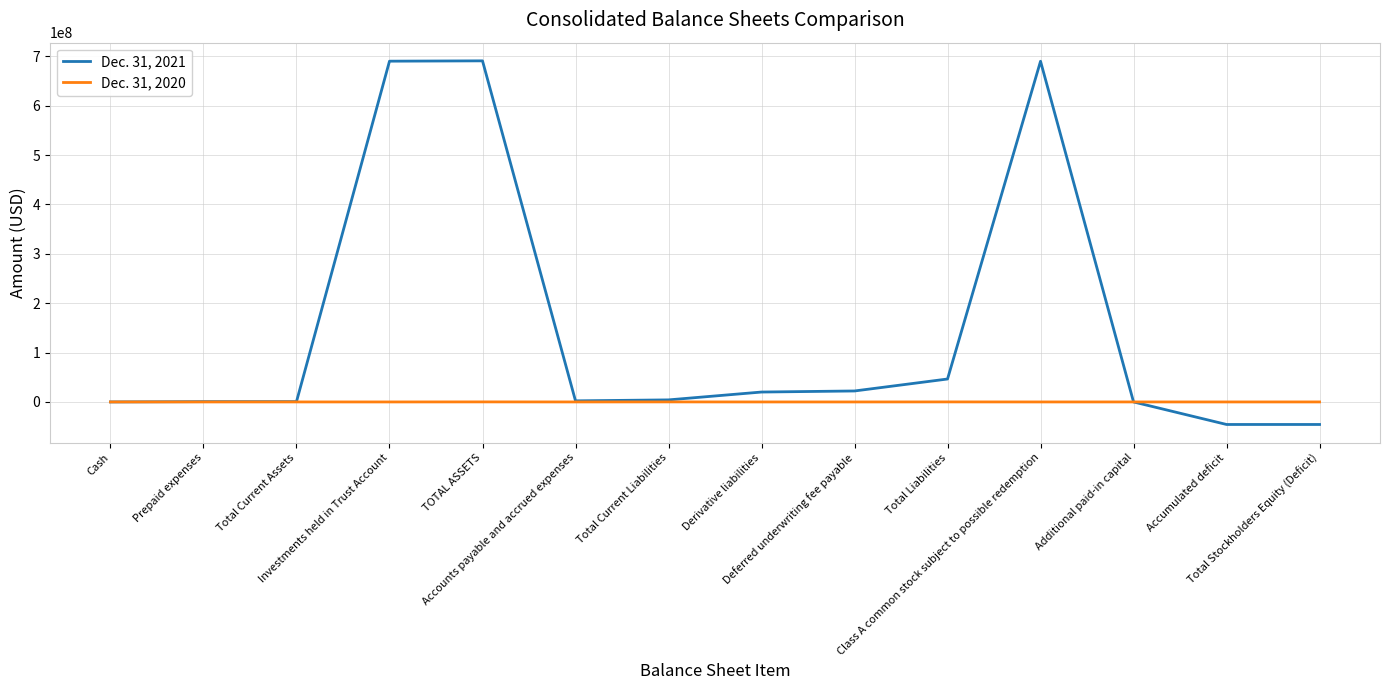

What is the minimum value shown in the chart?

-45638008